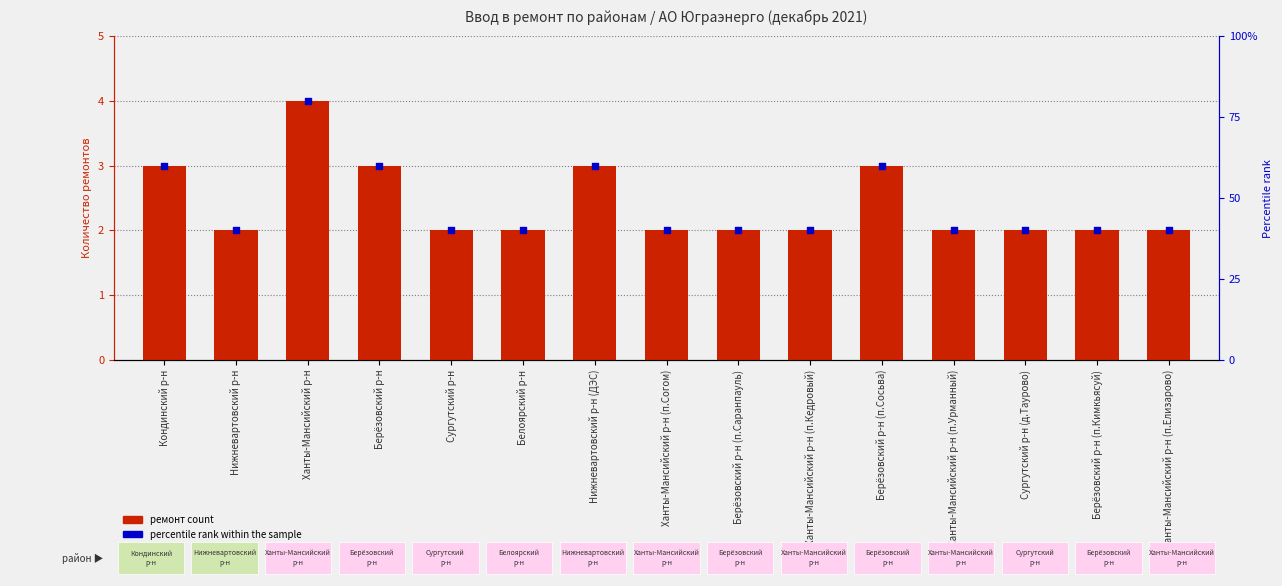

Is the value of ремонт count at Берёзовский р-н (п.Саранпауль) greater than the value of percentile rank within the sample at Кондинский р-н?

No